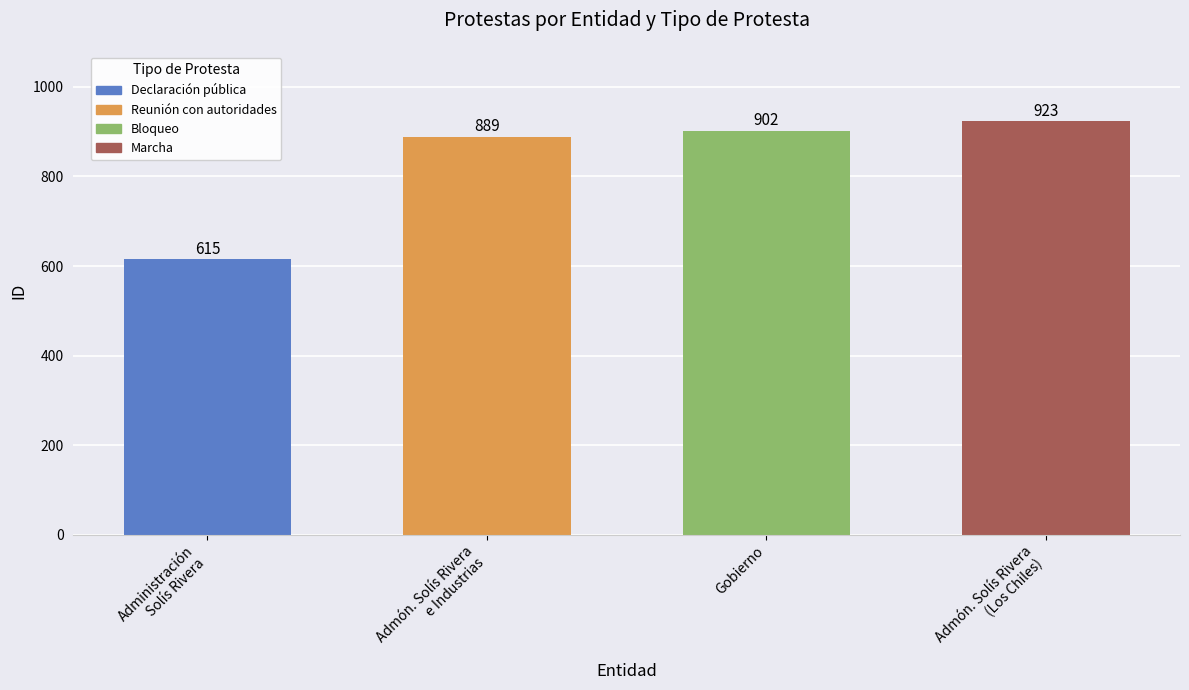

Does the chart contain stacked bars?

No